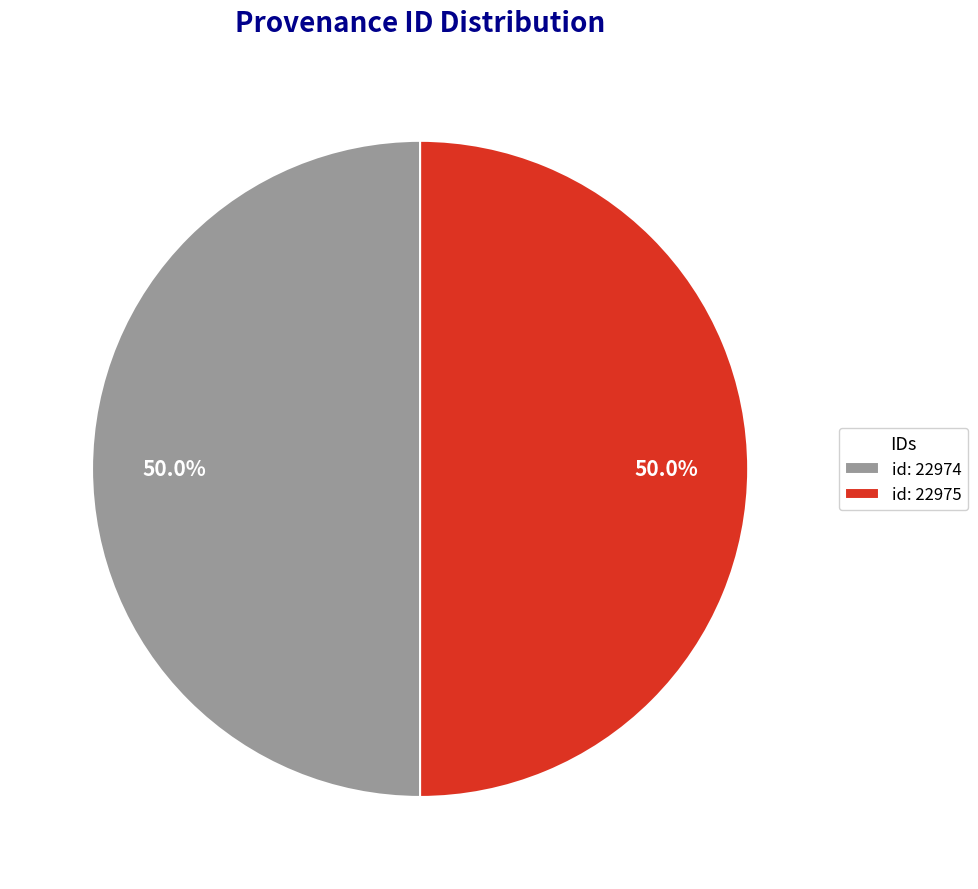

What is the ratio of the value at id: 22975 to the value at id: 22974?

1.0